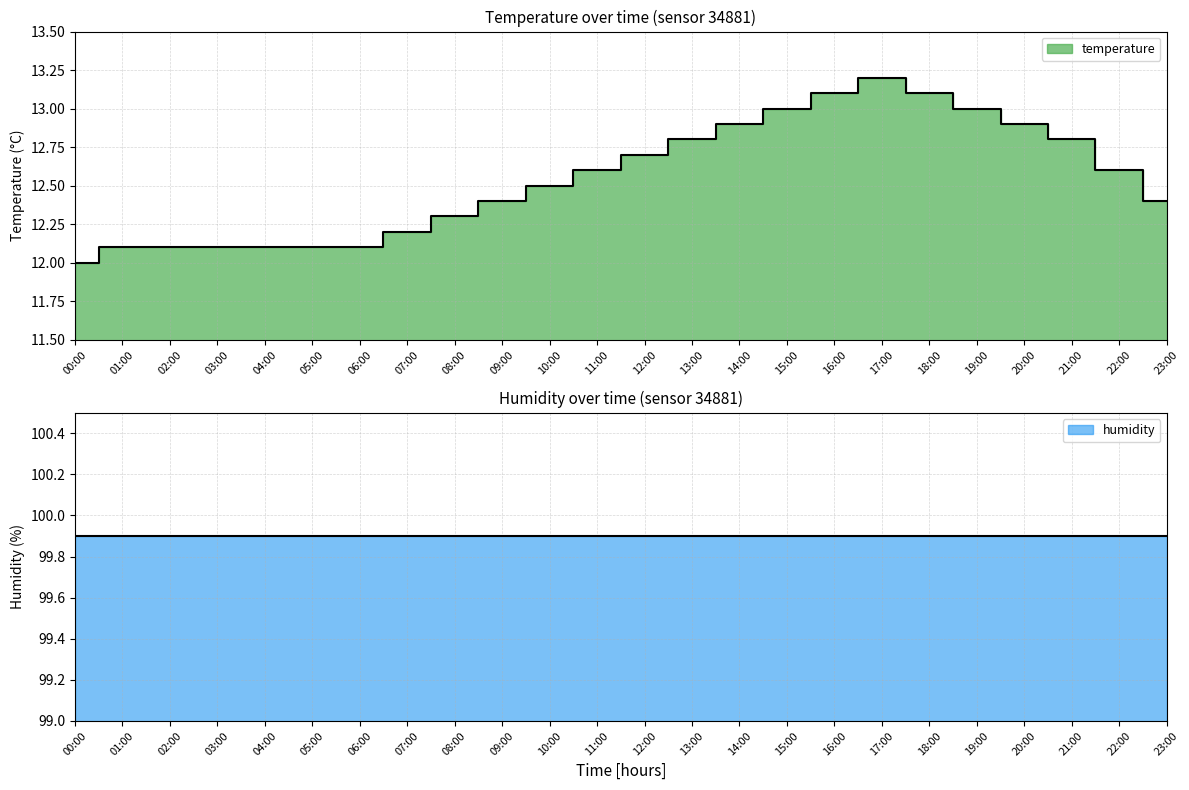

What is the label of the 21st point from the right?

03:00